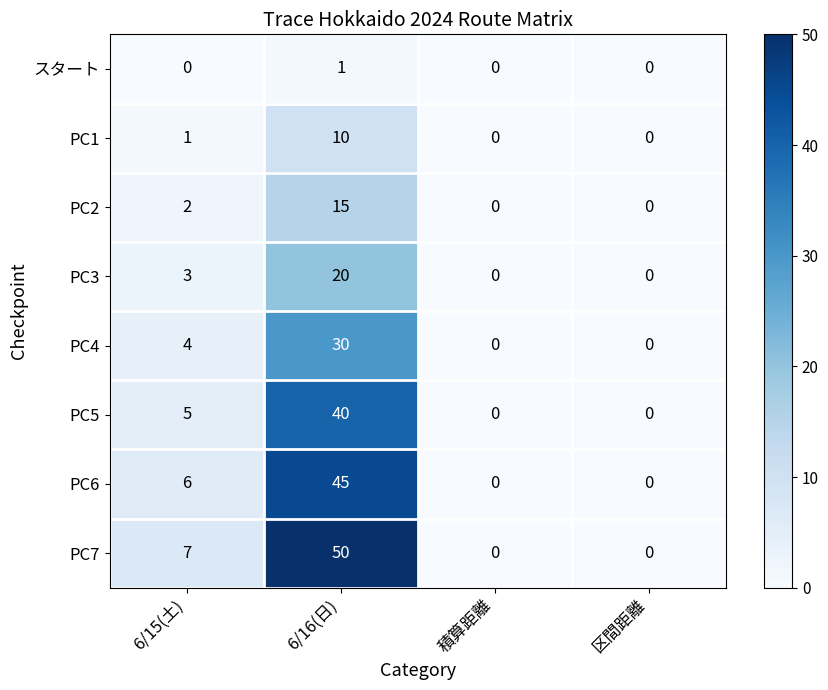

What is the greatest value displayed?

50